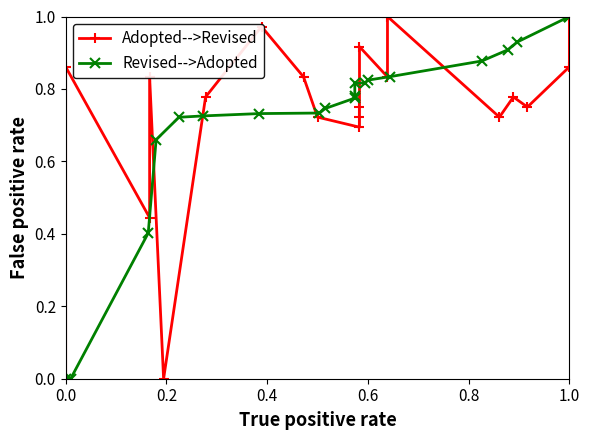

How many lines are shown in the chart?

2